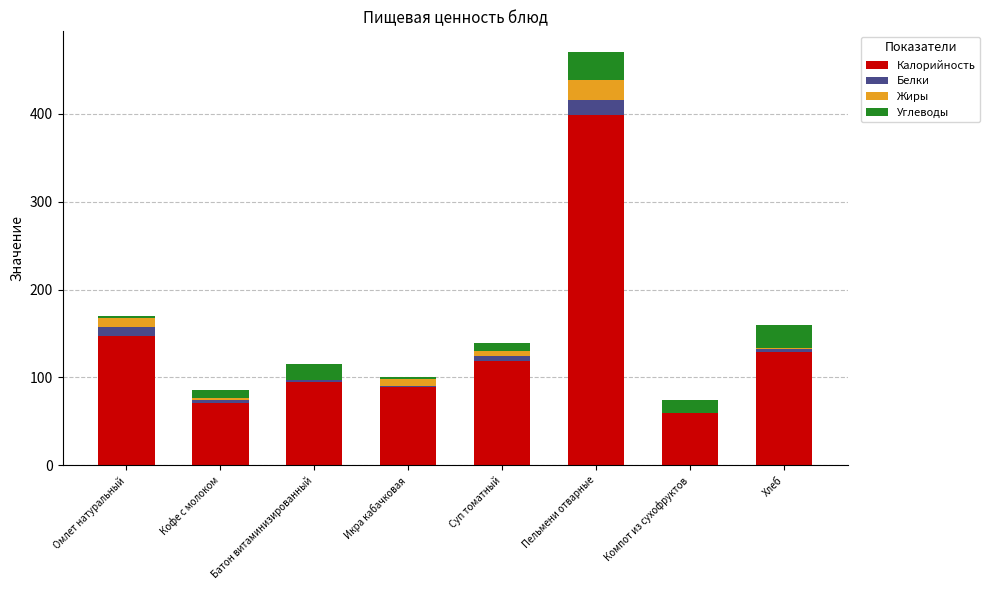

Is it true that Калорийность equals 97.7 at Кофе с молоком?

False